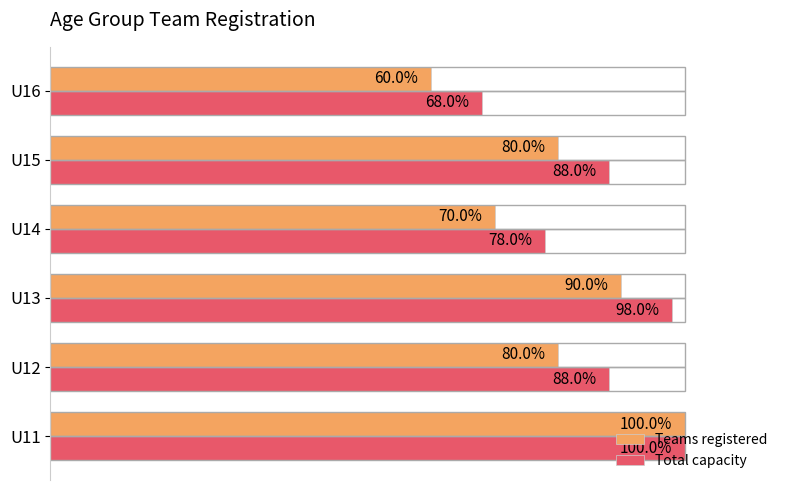

Which series has the widest spread of values?

Teams registered